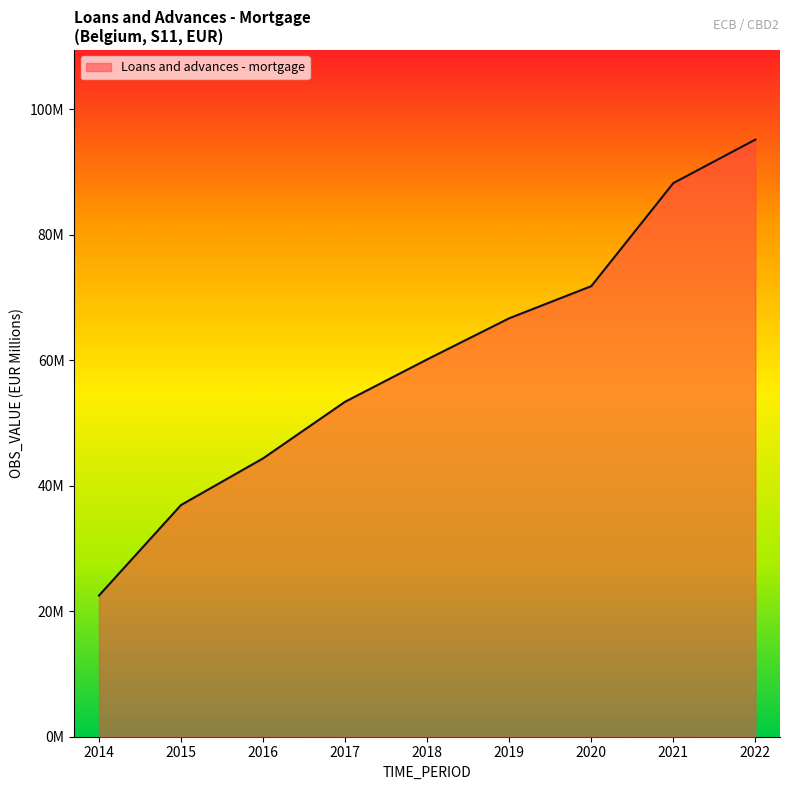

What is the value of the 8th point from the left?

88.2